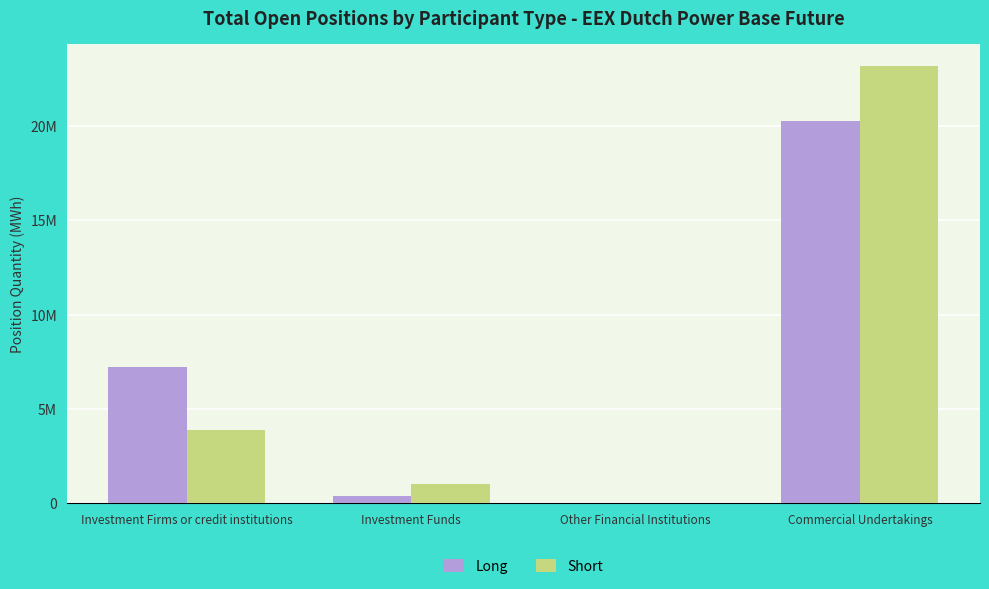

What is the difference between the maximum and second lowest values in the Short series?

22154556